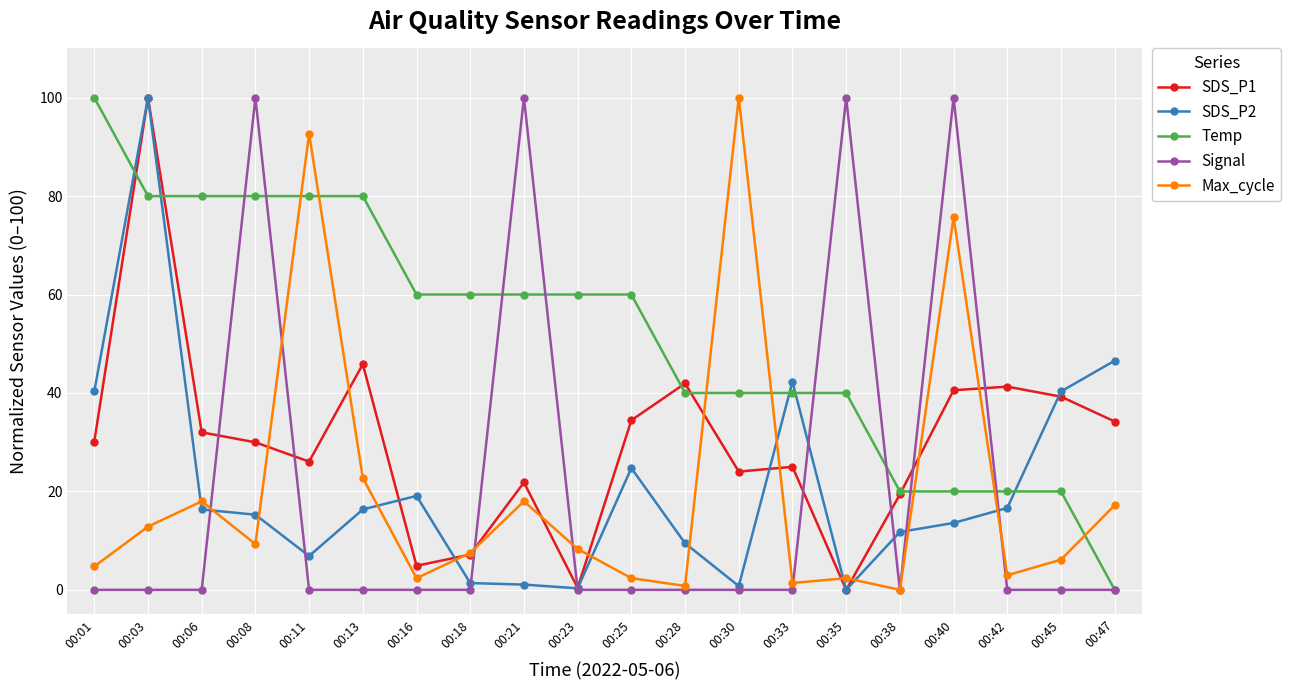

What is the spread (max minus min) of values at 00:21?

98.9